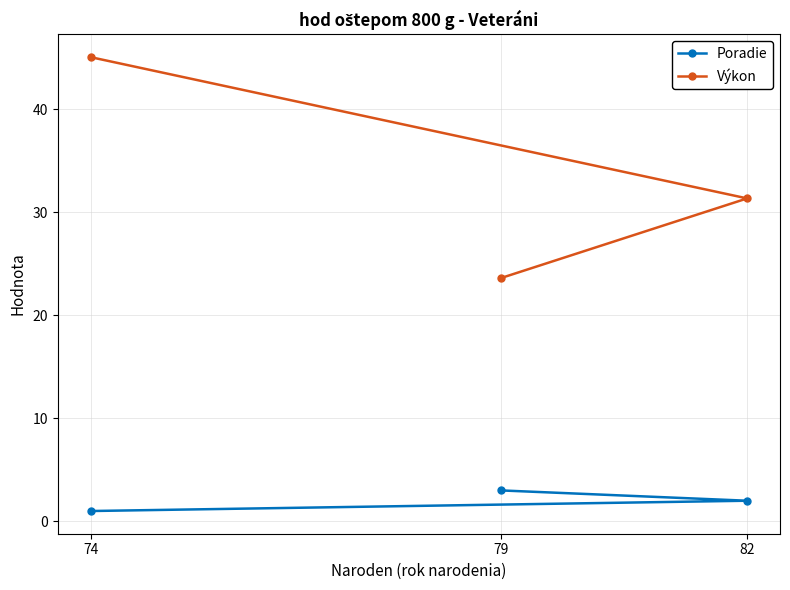

Reading left to right, transcribe all the data shown in this chart.

Poradie: 74=1.0	82=2.0	79=3.0
Výkon: 74=45.0	82=31.3	79=23.6